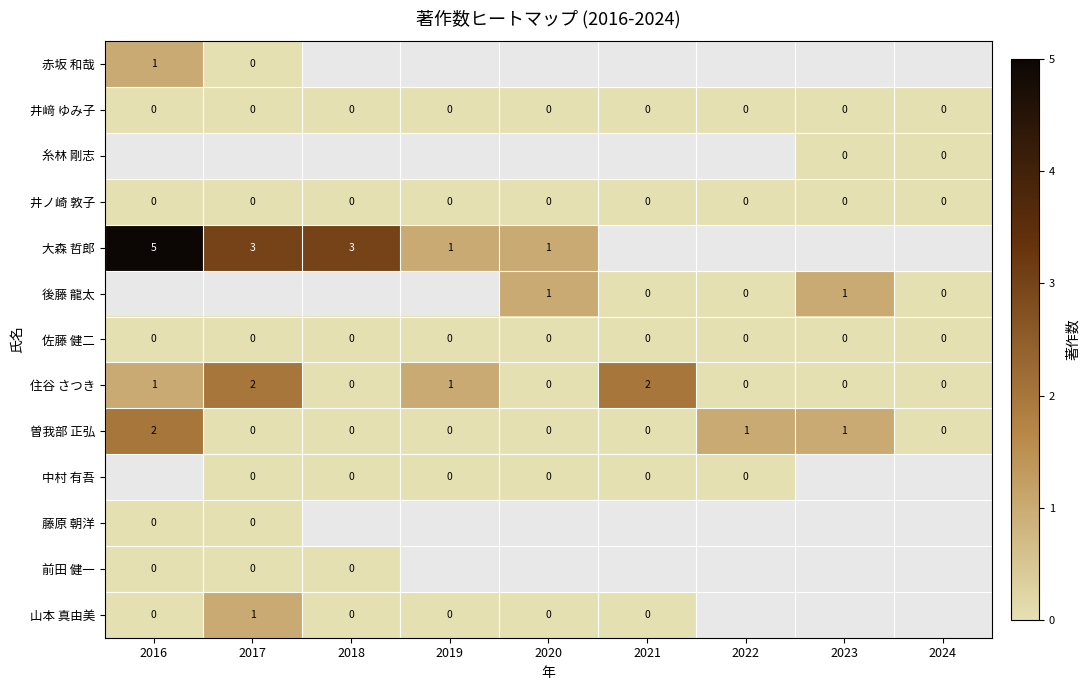

Is it true that 曽我部 正弘 equals 1 at 2016?

False